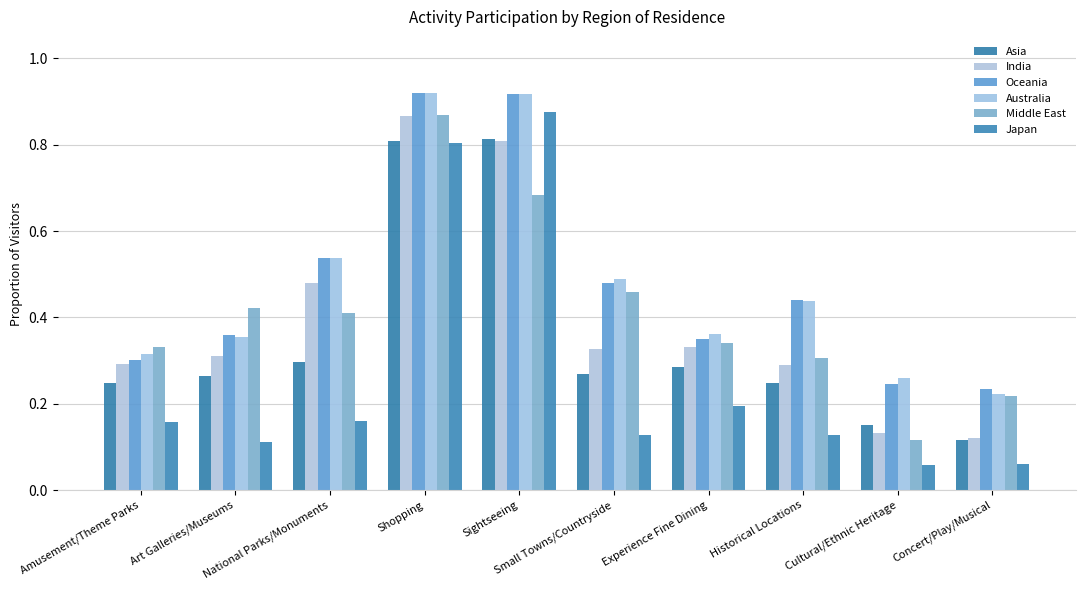

Is the value of Australia at Historical Locations greater than the value of Middle East at Small Towns/Countryside?

No